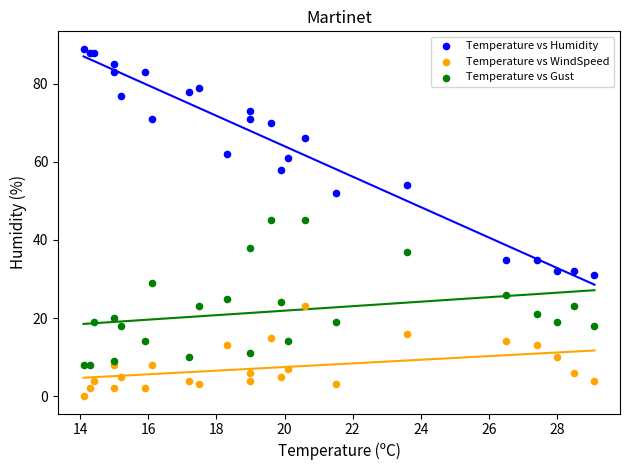

Which series reaches the minimum Y coordinate?

Temperature vs WindSpeed